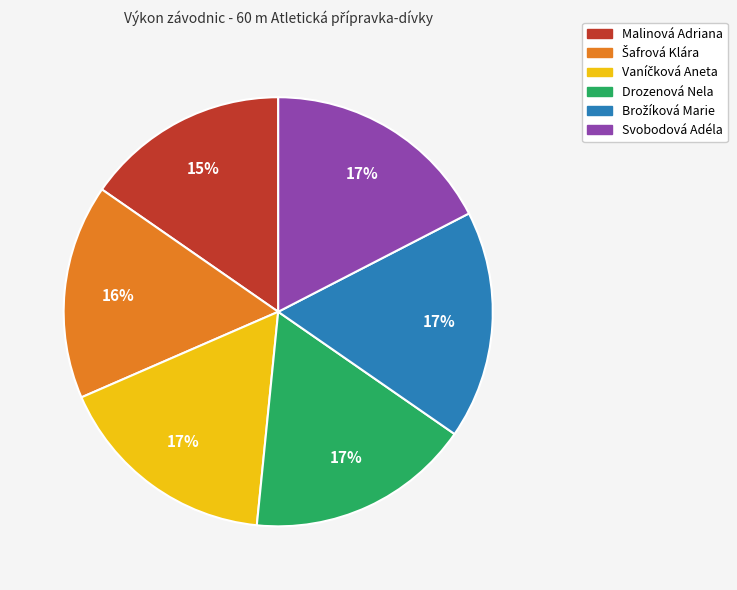

To the nearest percent, what portion does Malinová Adriana represent?

15%